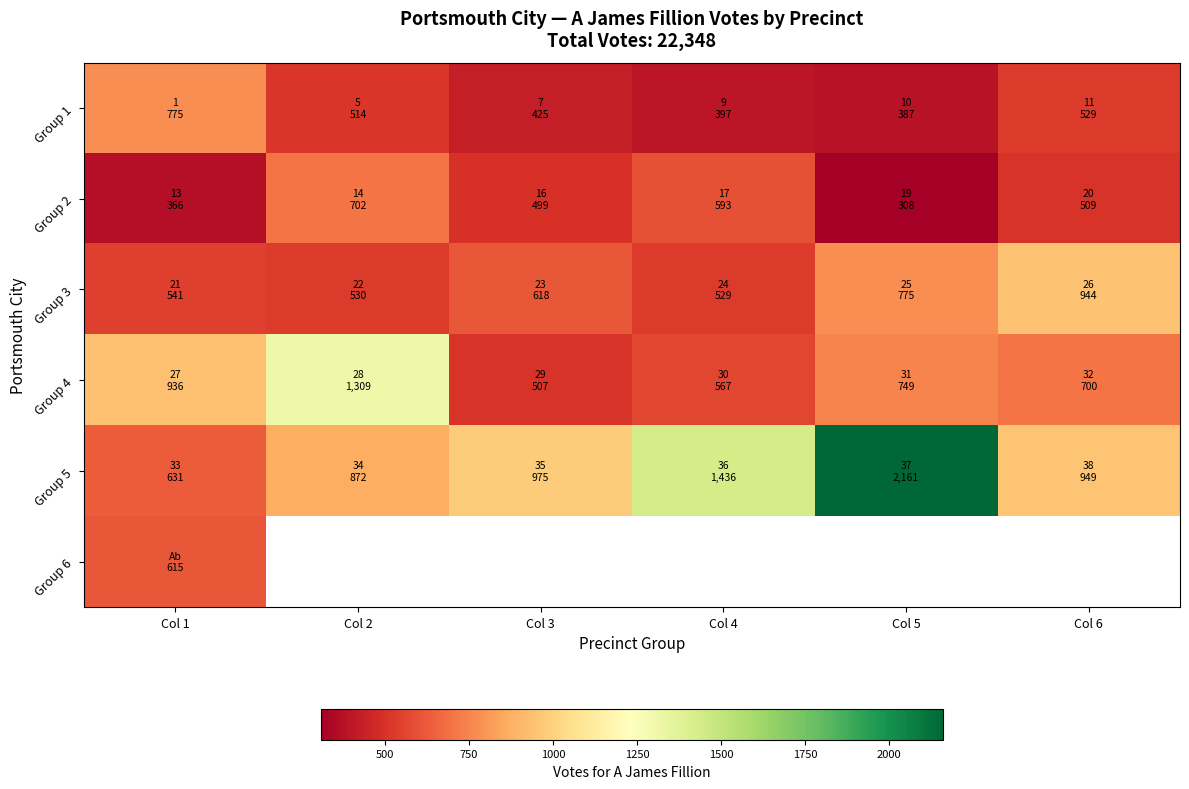

Which category has the lowest value in the Group 4 series?

Col 3